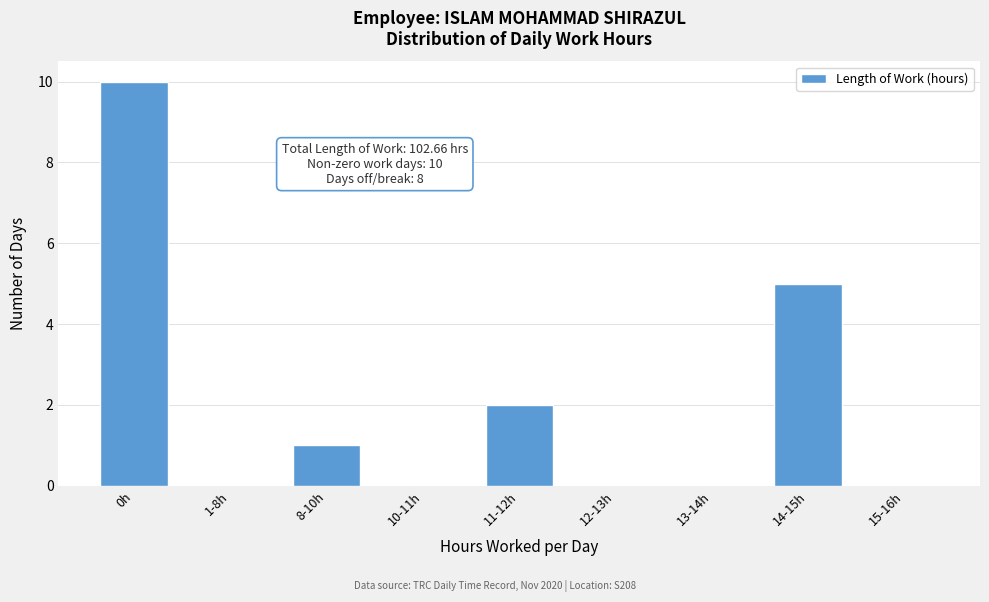

Reading left to right, extract all data points from this chart.

0h=10	1-8h=0	8-10h=1	10-11h=0	11-12h=2	12-13h=0	13-14h=0	14-15h=5	15-16h=0